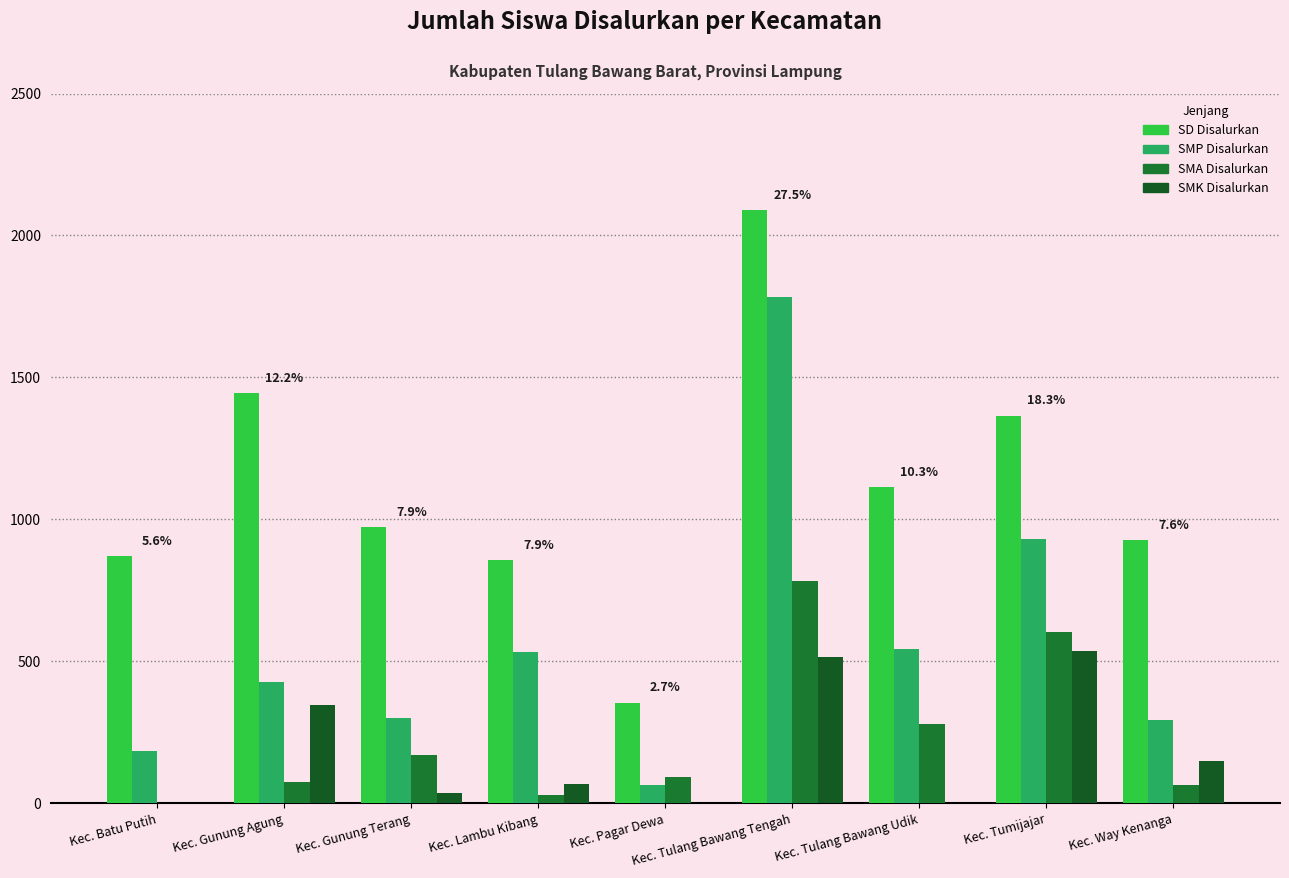

True or false: SD Disalurkan has a value of 621 at Kec. Gunung Terang.

False